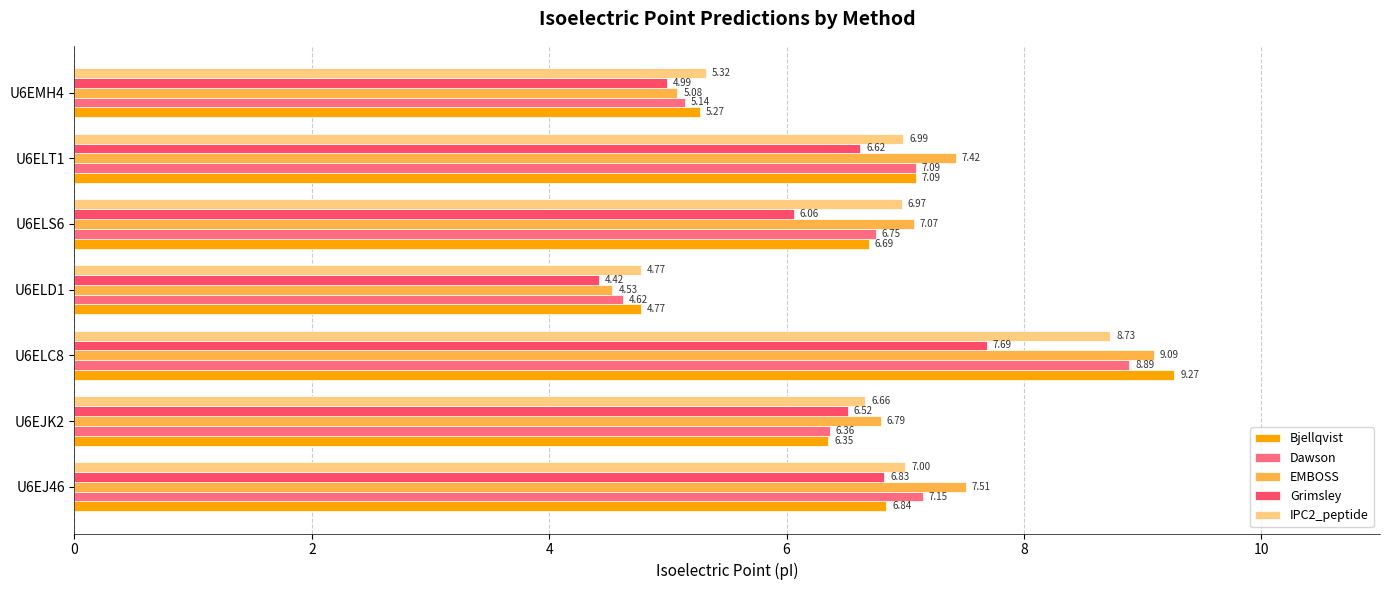

How many values in the EMBOSS series are below 7?

3